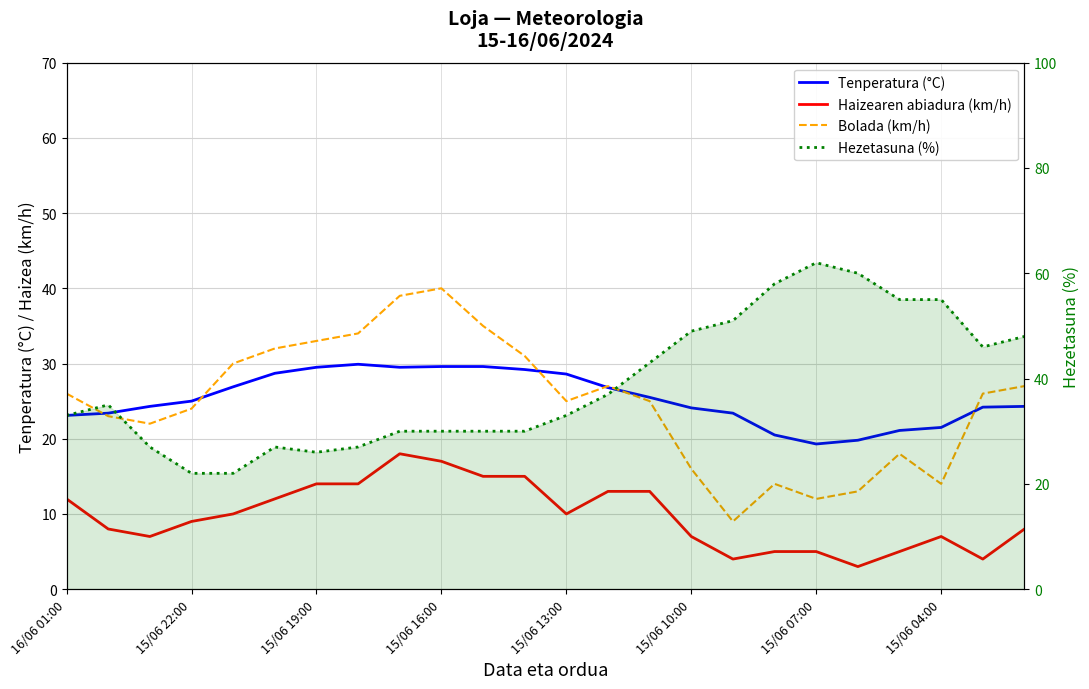

Is it true that Hezetasuna (%) equals 87.9 at 20?

False